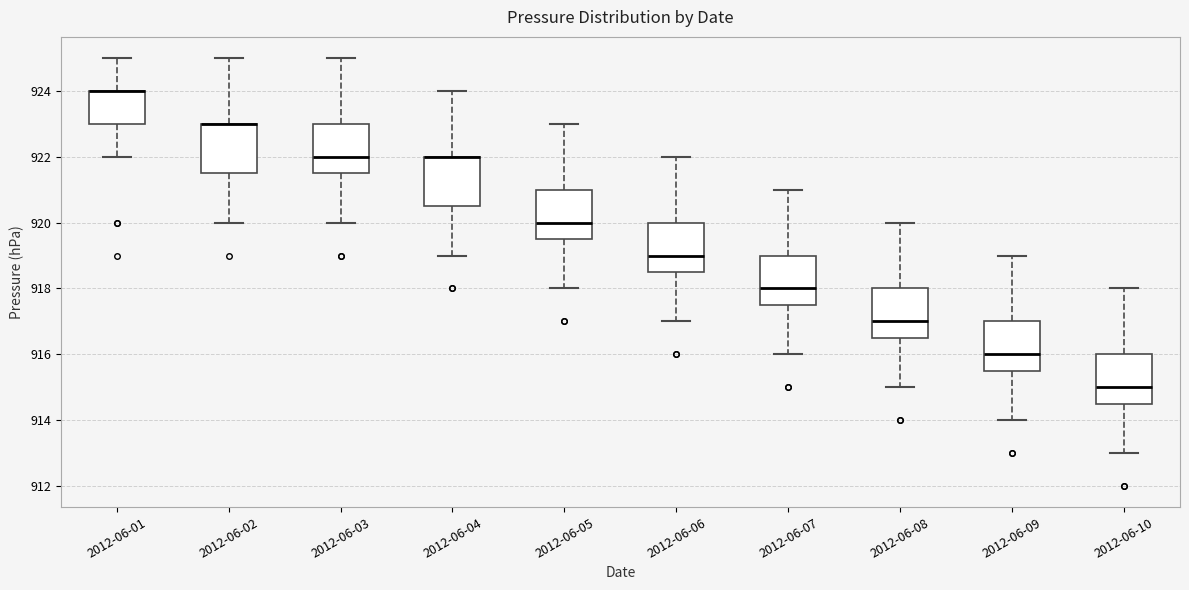

Where does the upper whisker of the box for 2012-06-02 end on the y-axis? The values are not printed on the chart, so give them approximately, as read against the axis.

925.0